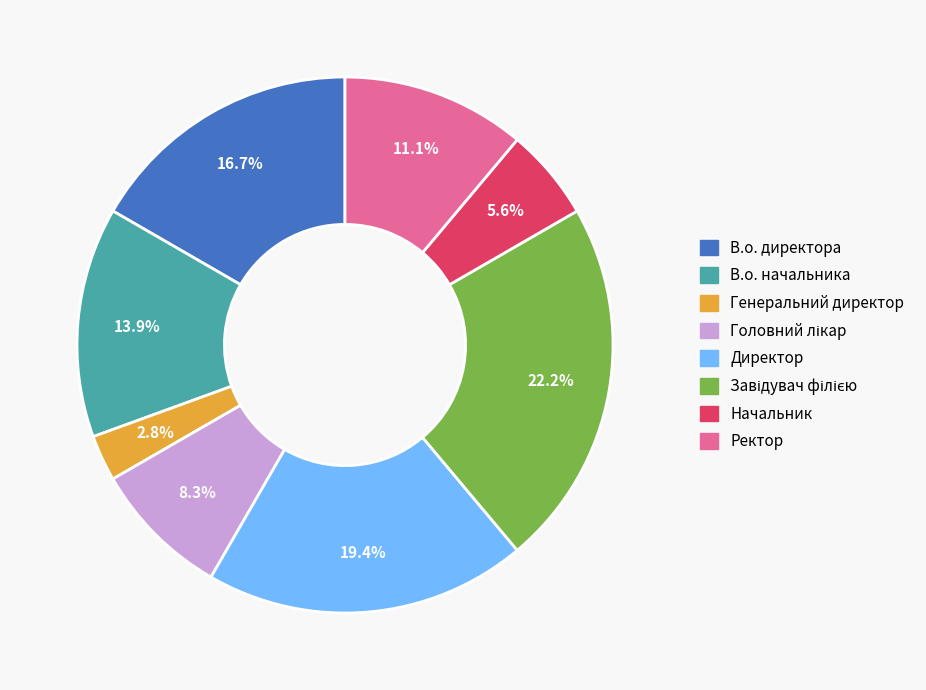

How many segments does this pie chart have?

8